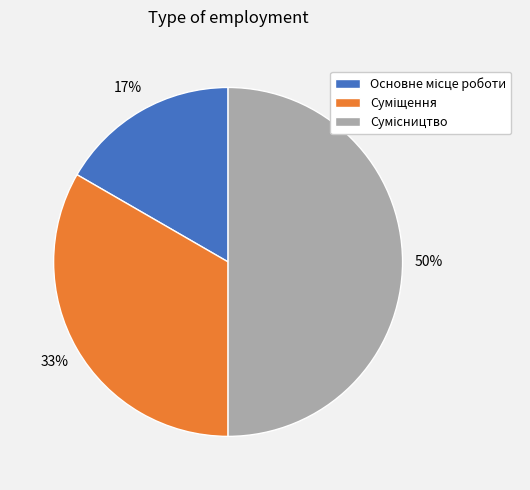

Rank the categories by value from highest to lowest.

Сумісництво, Суміщення, Основне місце роботи